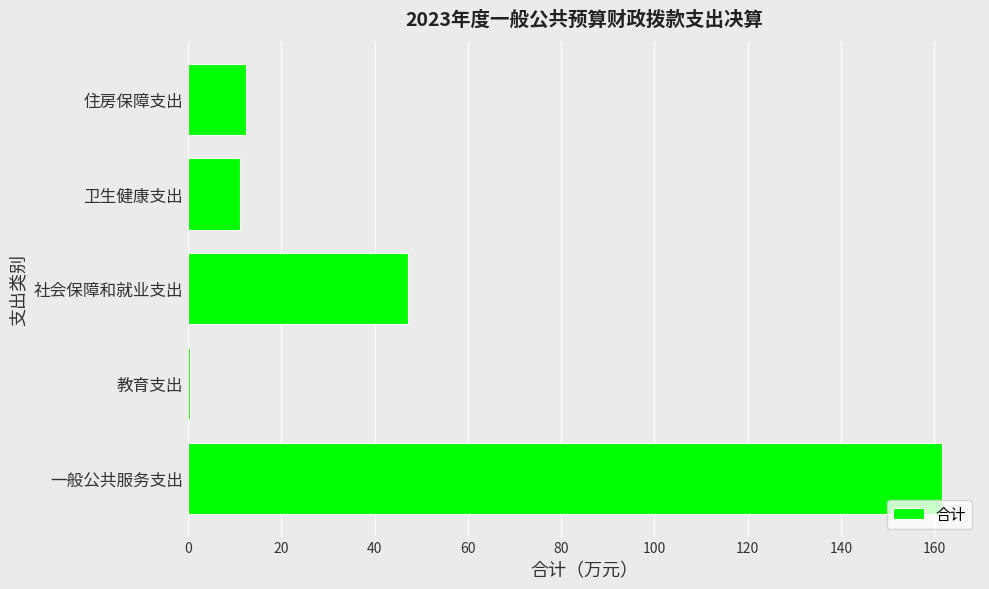

The chart shows a value of 47.2 at 社会保障和就业支出. True or false?

True